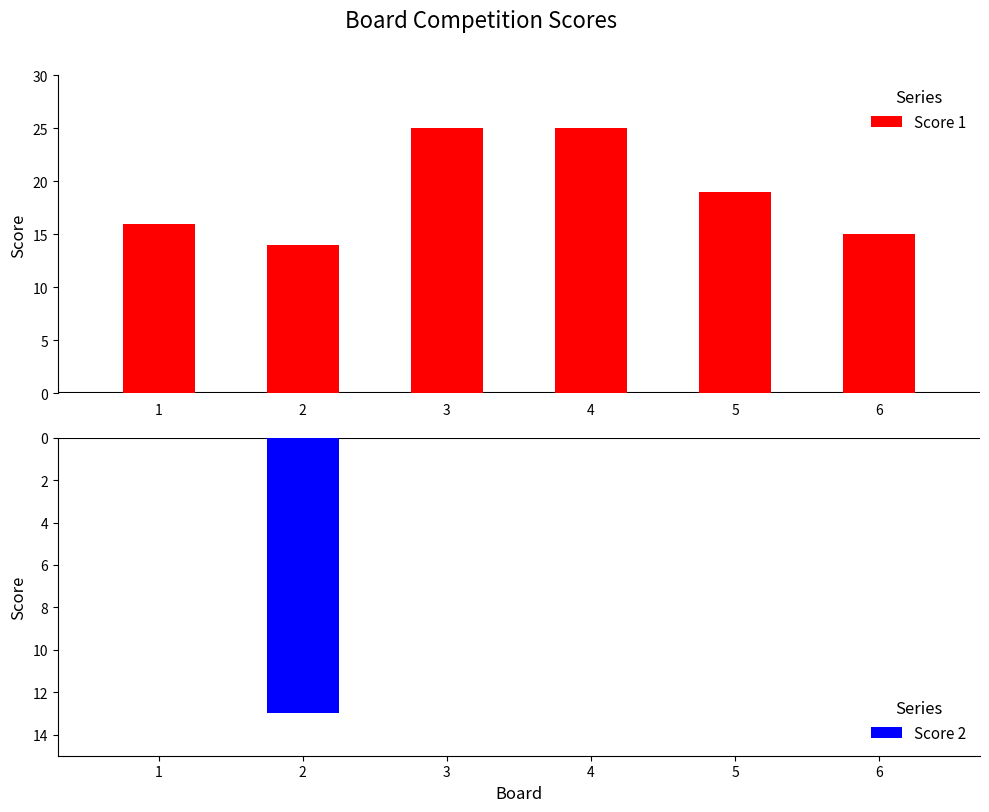

Which has a higher value, 5 or 3?

3